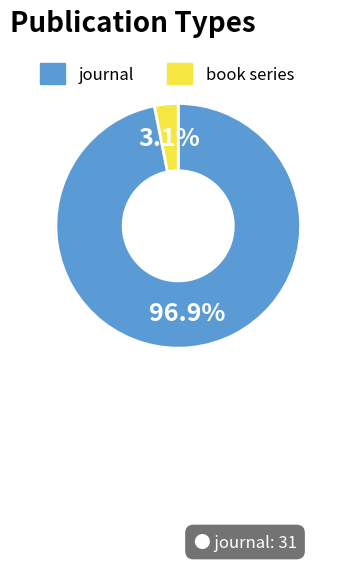

Count the number of slices in the pie.

2